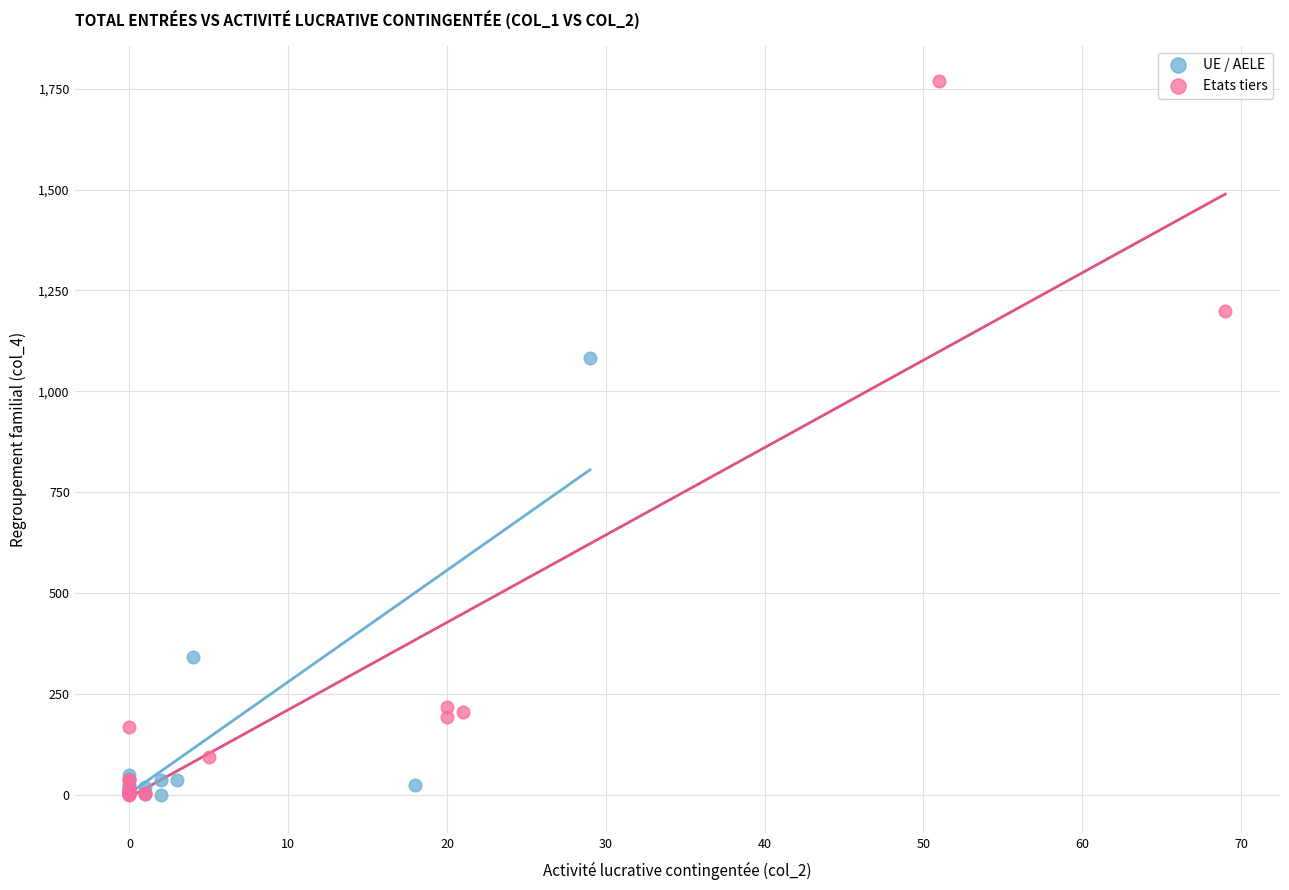

Which series contains the highest Y value?

Etats tiers